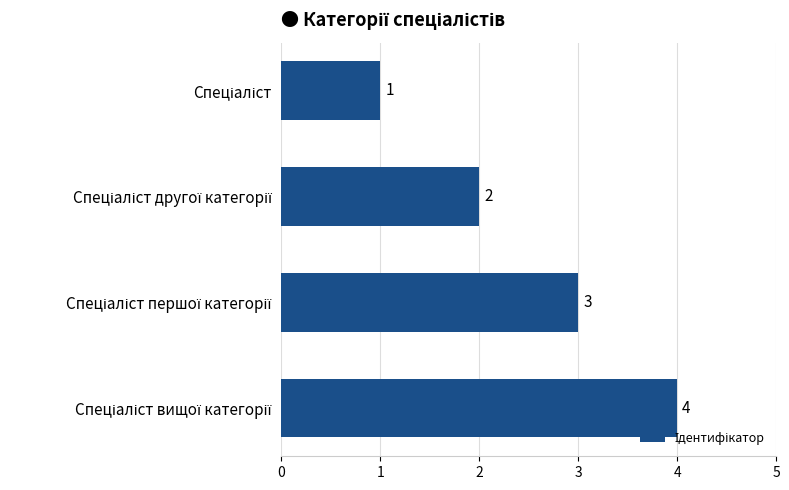

What is the value of the 1st bar from the top?

1